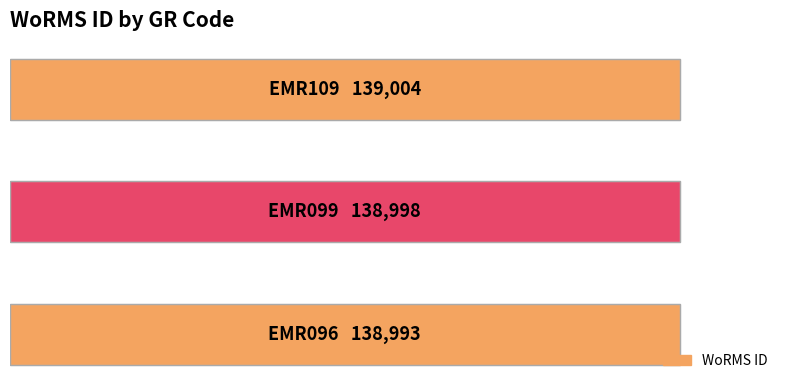

Are the bars horizontal?

Yes